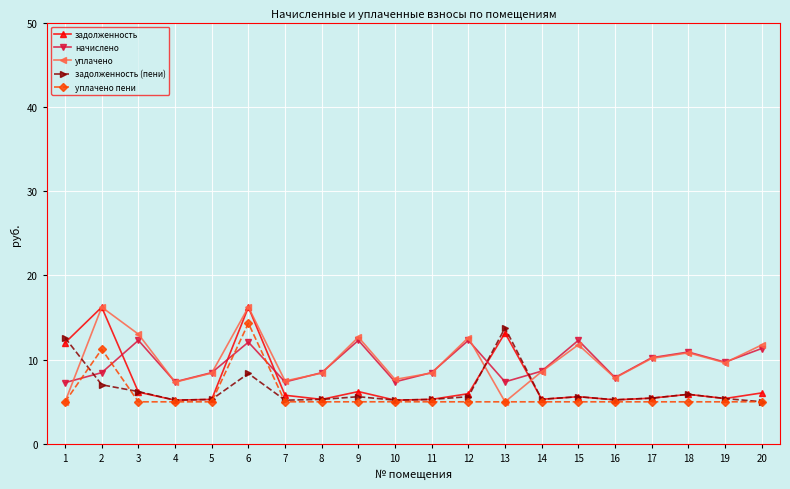

Is the value of задолженность at 15 greater than the value of задолженность (пени) at 2?

No